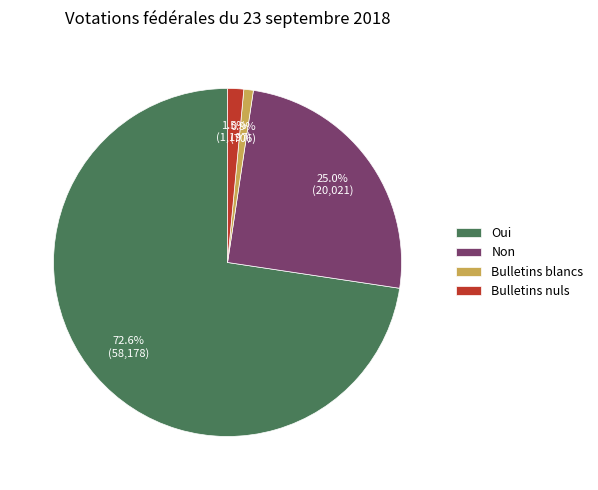

Between Bulletins nuls and Bulletins blancs, which is larger?

Bulletins nuls